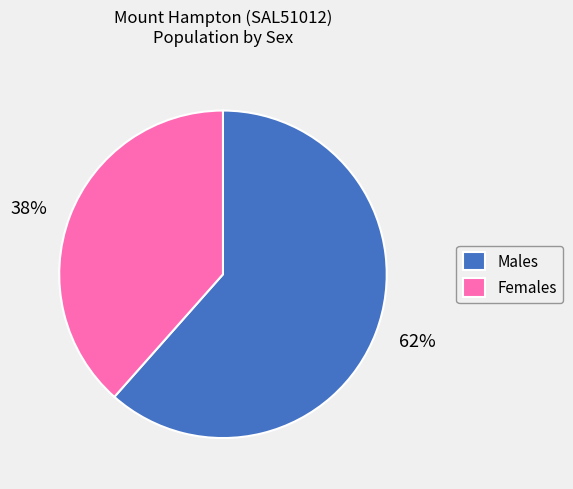

Rank the categories by value from highest to lowest.

Males, Females